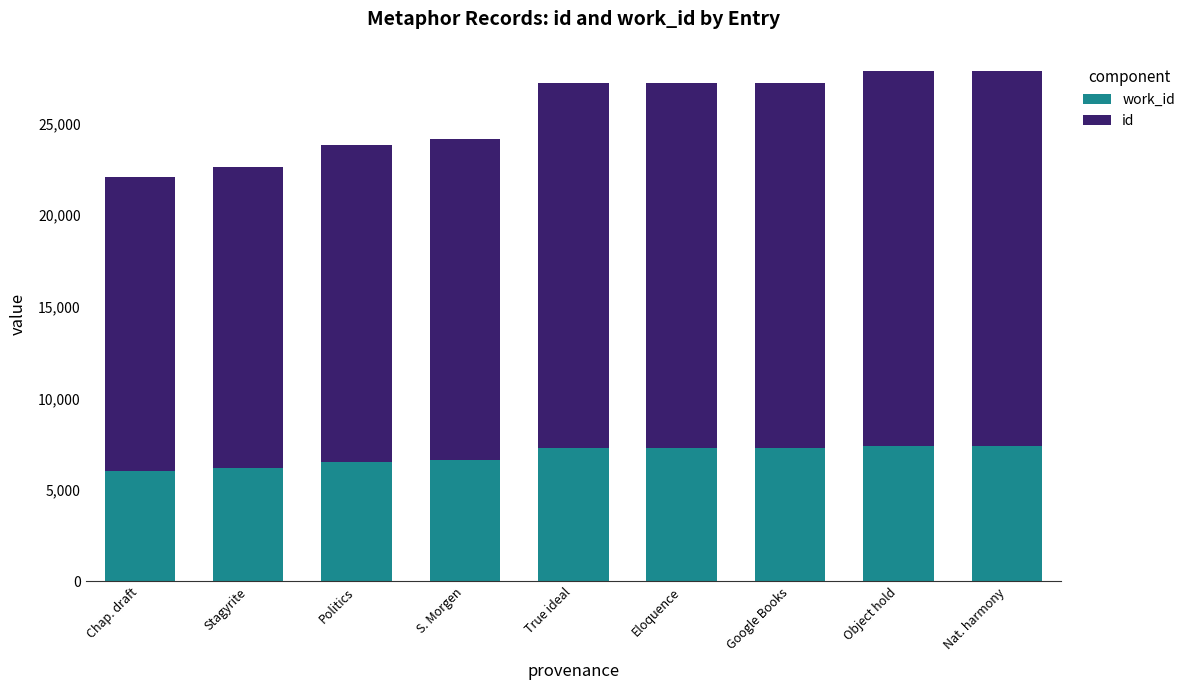

At which category is the sum across all series the highest?

Nat. harmony